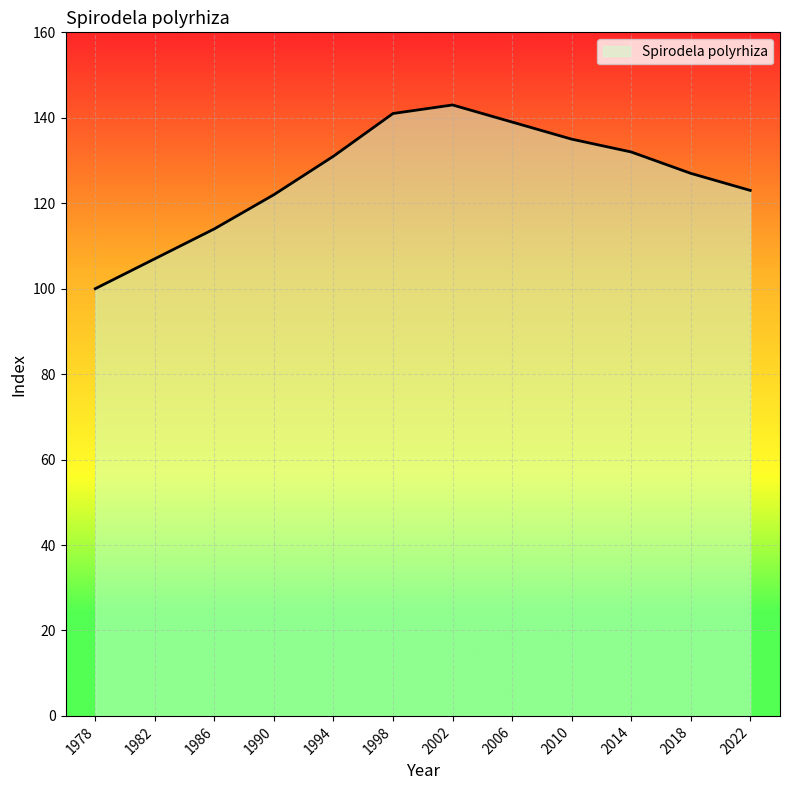

True or false: the data has more than 0 interior local peaks.

True